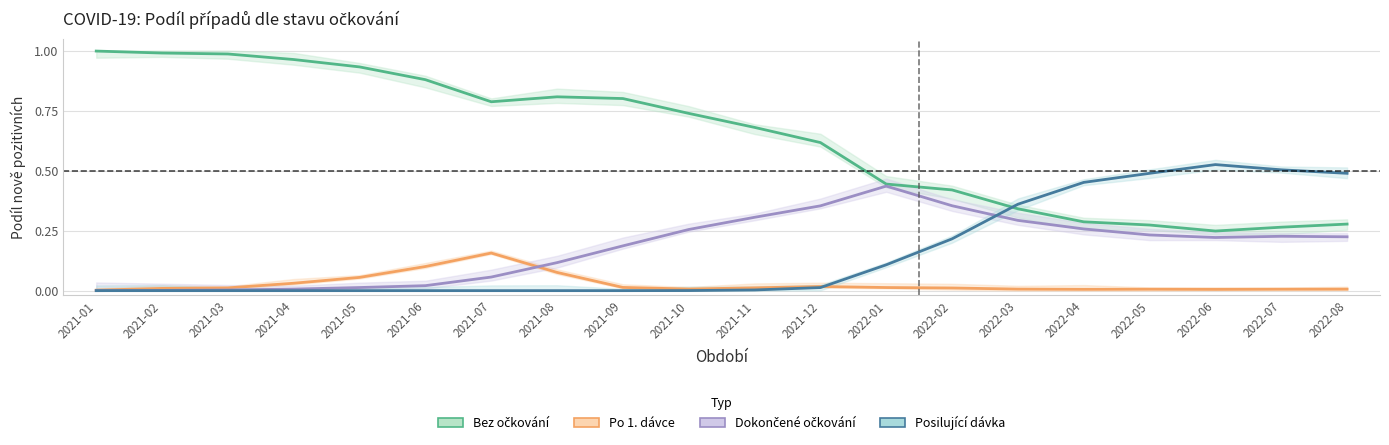

Where is the first local maximum for Dokončené očkování?

2022-01